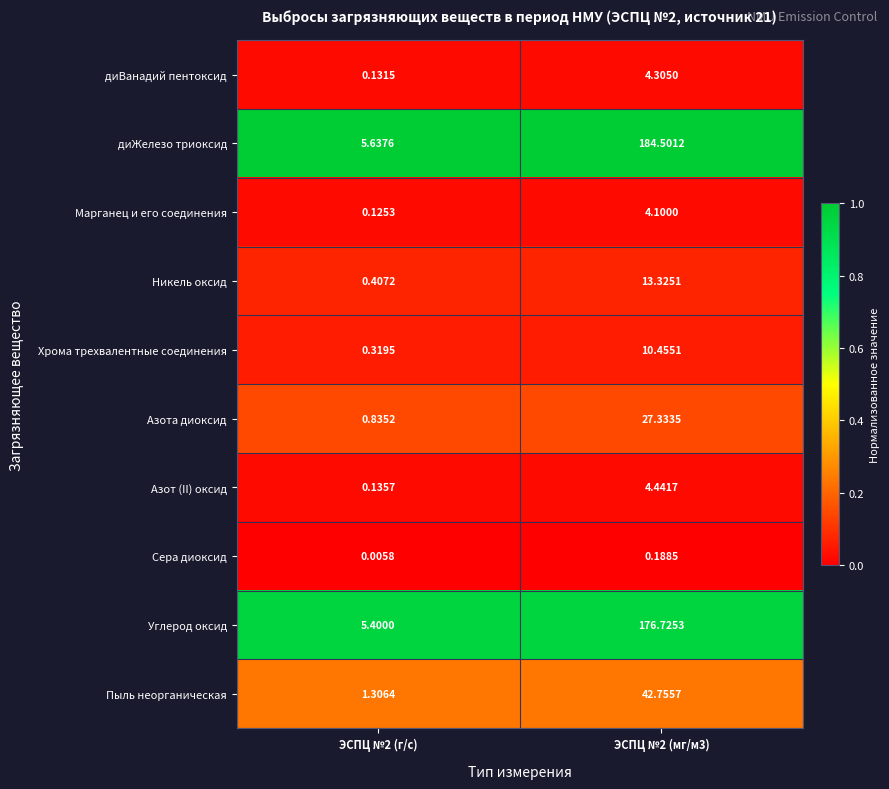

Is the value of Хрома трехвалентные соединения at ЭСПЦ №2 (мг/м3) greater than the value of Азота диоксид at ЭСПЦ №2 (г/с)?

Yes